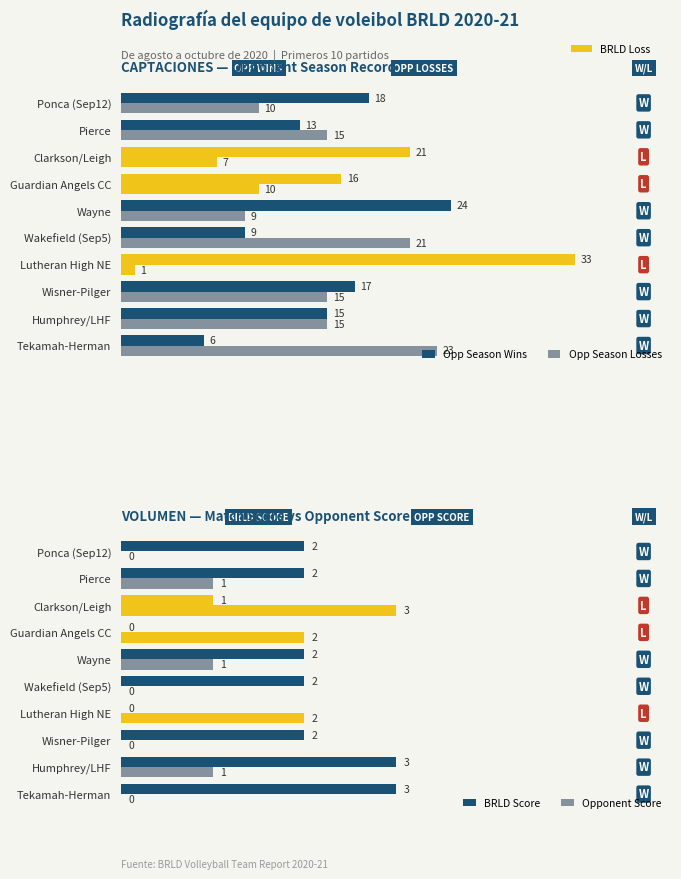

Which series has the largest total across all categories?

Opp Season Wins